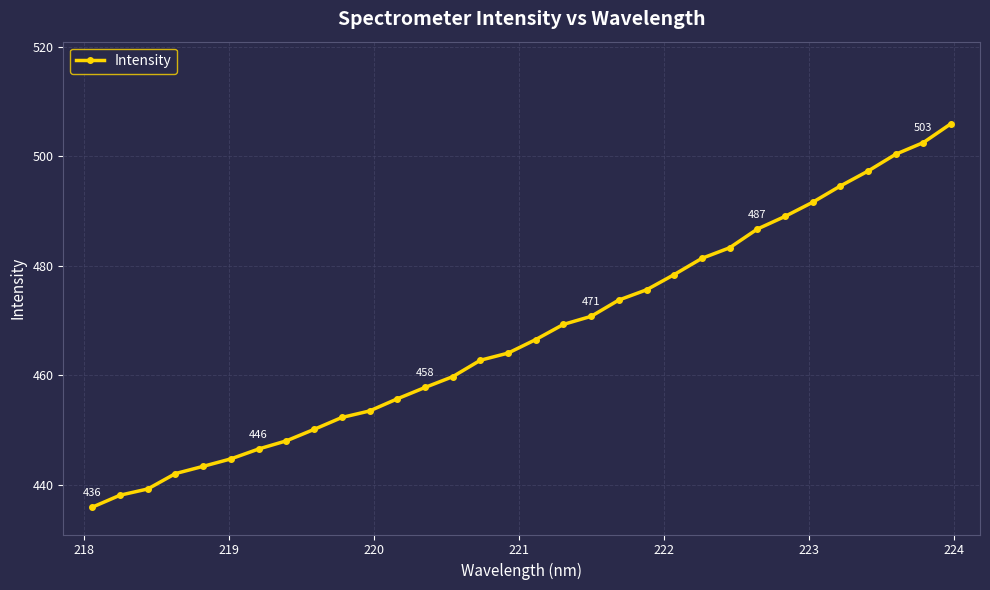

What is the average value?

467.5